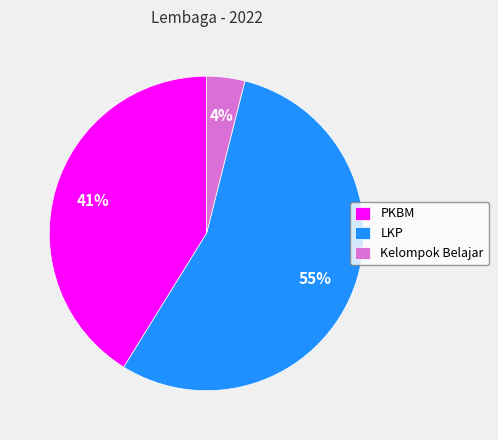

Which category has the biggest portion of the pie?

LKP